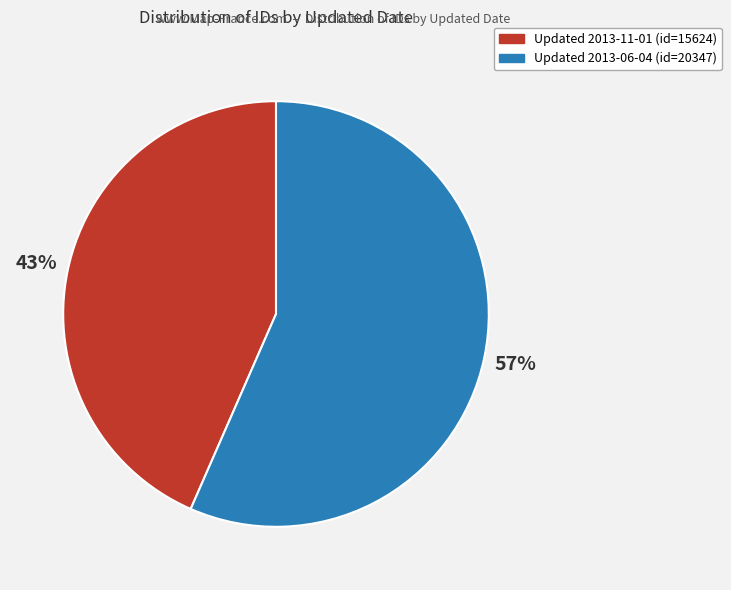

Is there any slice that represents more than half of the pie?

Yes